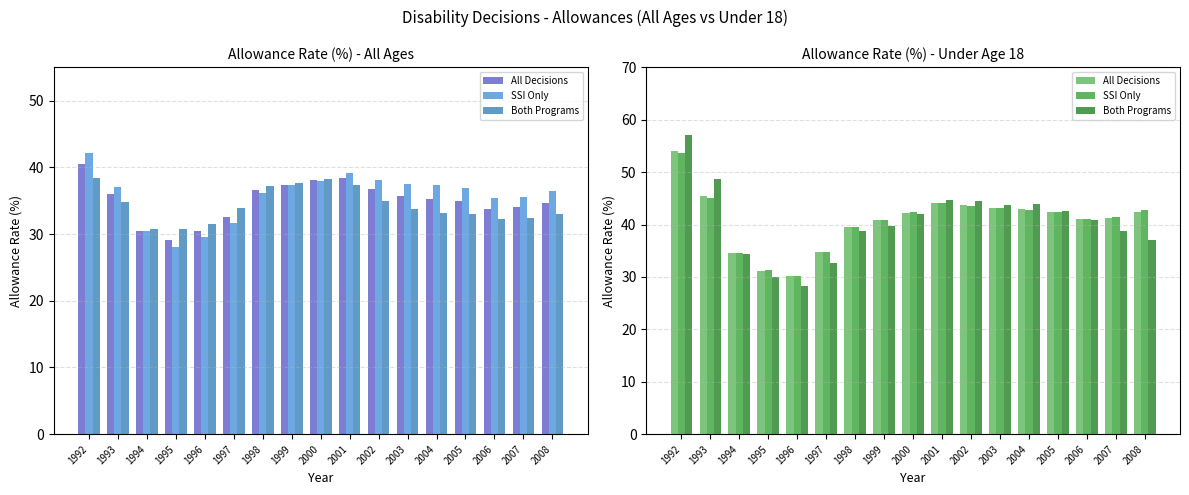

Are the bars horizontal?

No